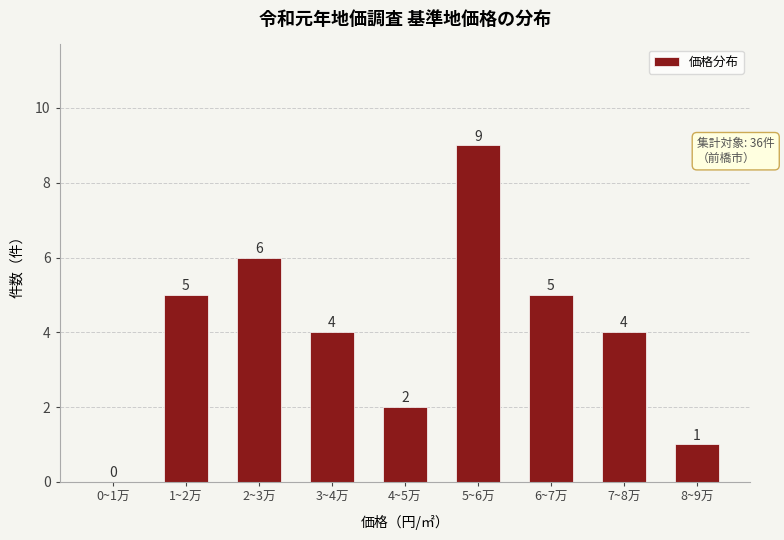

Reading left to right, extract all data points from this chart.

0~1万=0	1~2万=5	2~3万=6	3~4万=4	4~5万=2	5~6万=9	6~7万=5	7~8万=4	8~9万=1